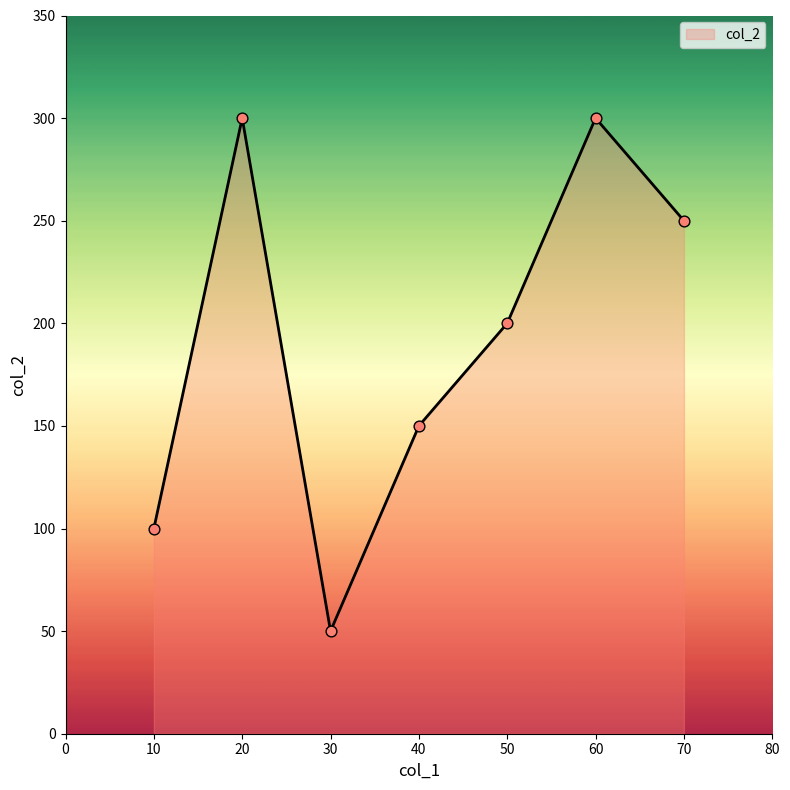

Approximately how many times larger is the value at 70 compared to 30?

5.0